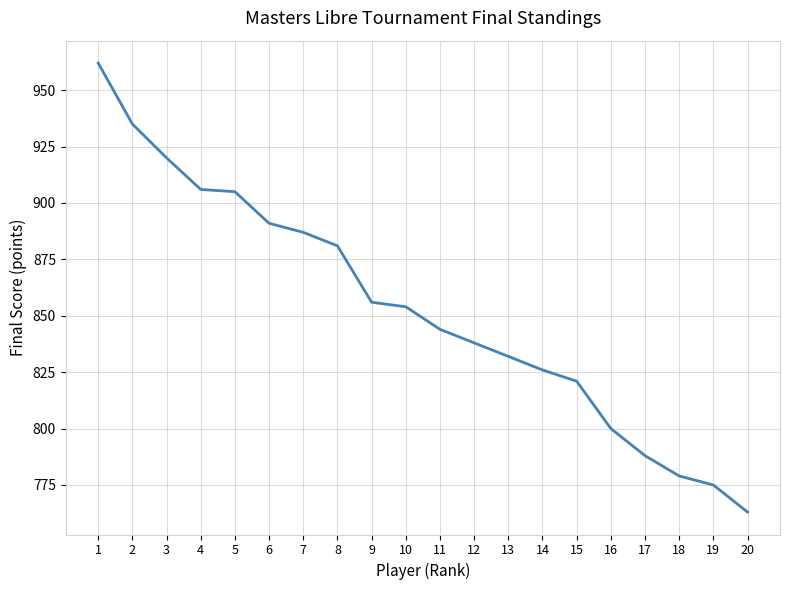

Reading left to right, list all the values displayed in this chart.

1=962	2=935	3=920	4=906	5=905	6=891	7=887	8=881	9=856	10=854	11=844	12=838	13=832	14=826	15=821	16=800	17=788	18=779	19=775	20=763